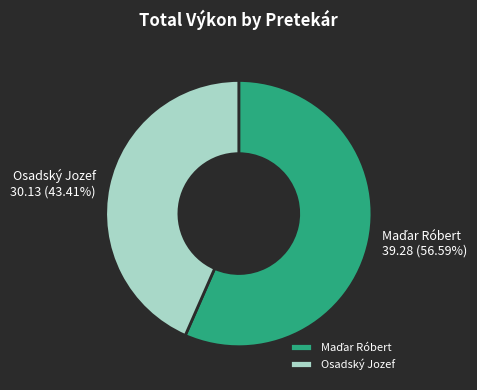

How much of the chart is everything except Osadský Jozef?

56.6%